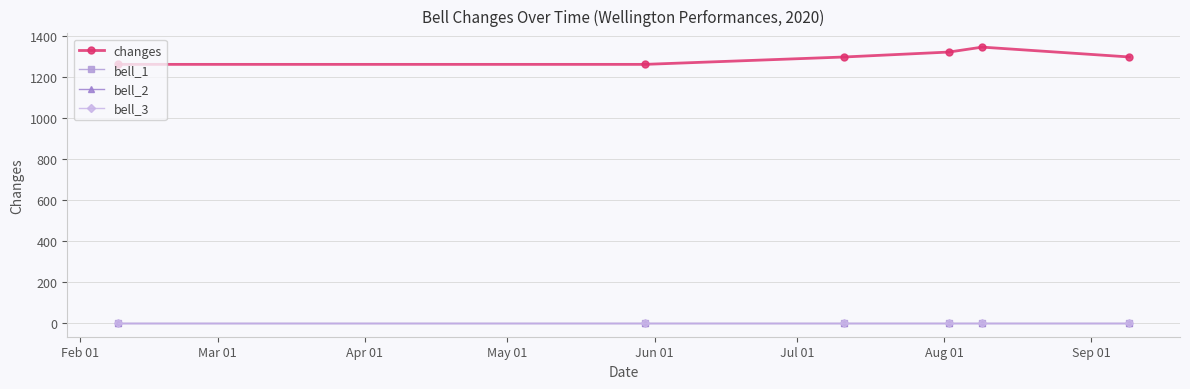

What is the average value of the bell_3 series?

3